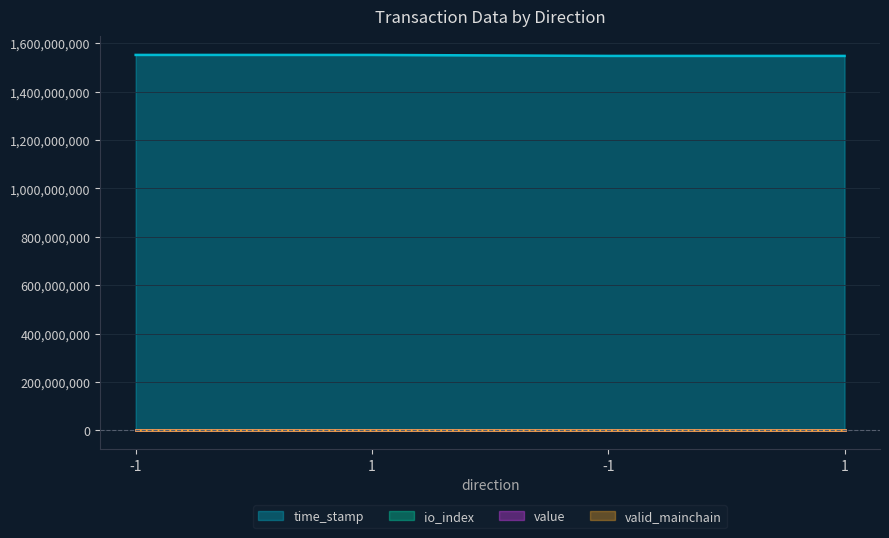

Which category has the highest value across all series?

-1